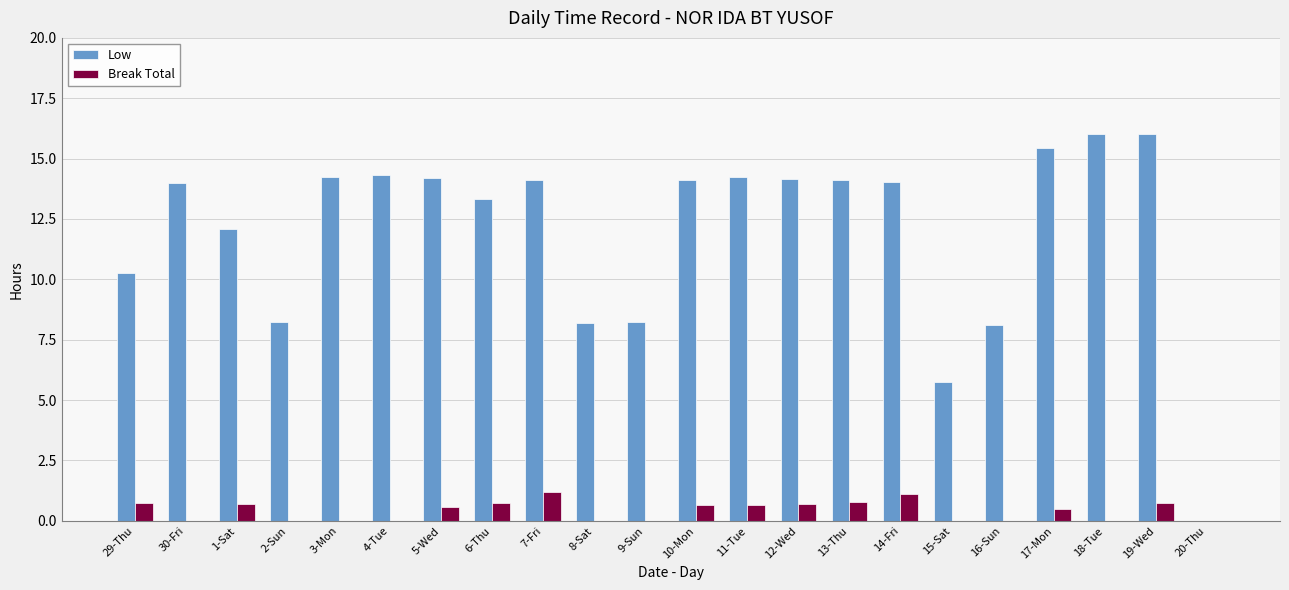

What is the highest value of the Low series?

16.0